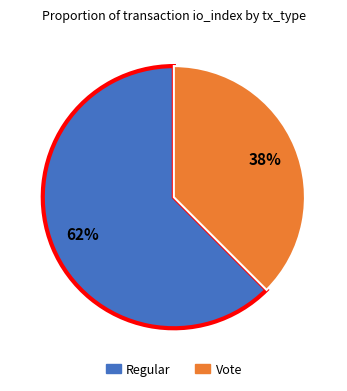

To the nearest percent, what is the combined percentage of Vote and Regular?

100%